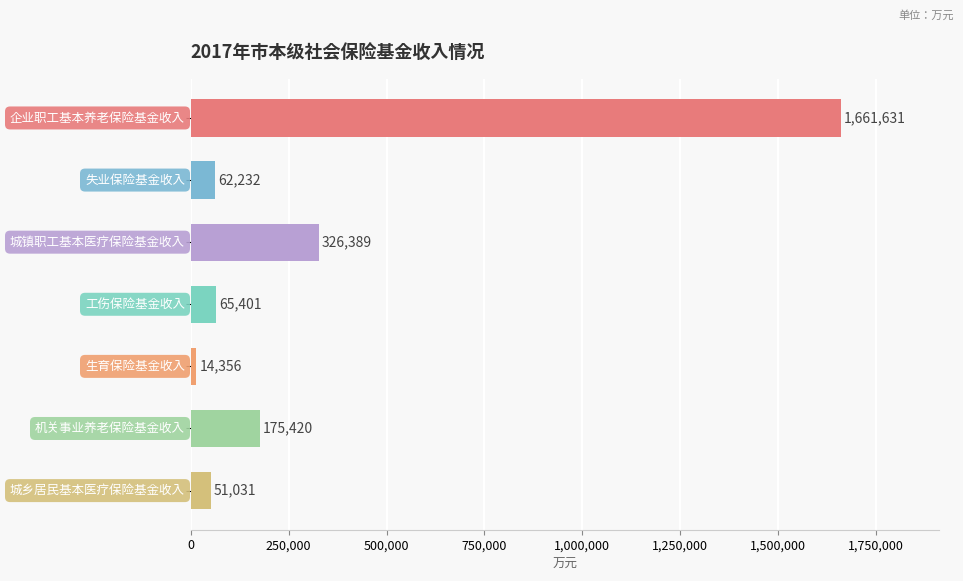

What is the smallest value displayed?

14356